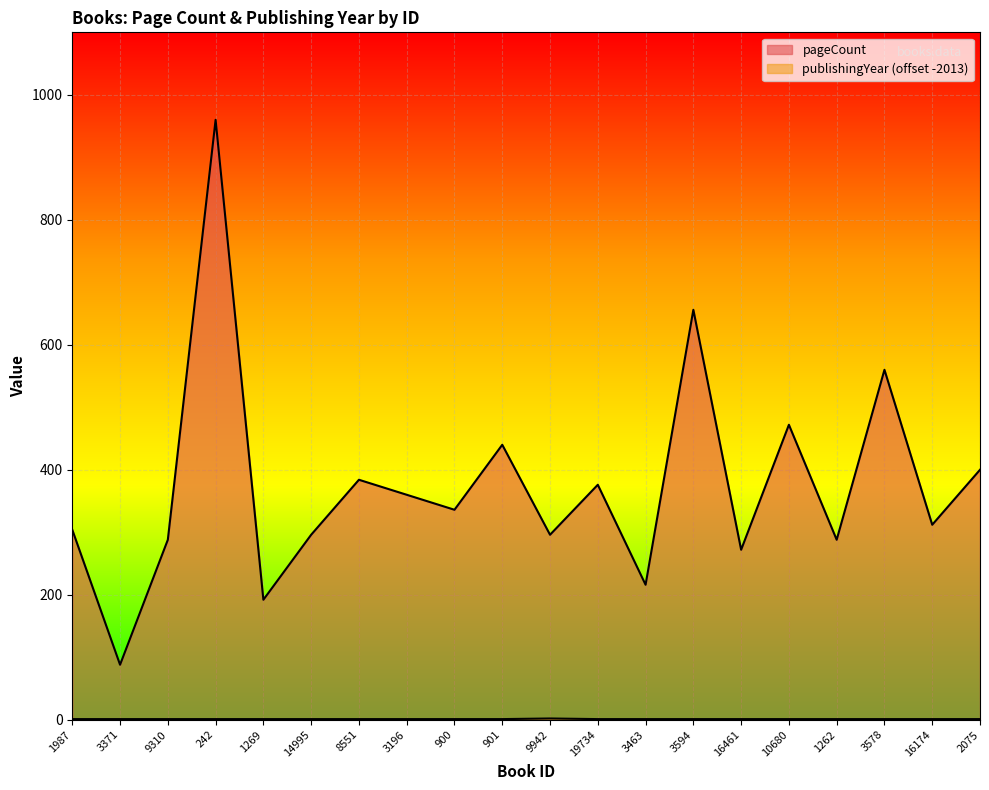

Reading left to right, transcribe all the data shown in this chart.

pageCount: 304	88	288	960	192	296	384	360	336	440	296	376	216	656	272	472	288	560	312	400
publishingYear: 1	1	1	1	1	1	1	1	1	1	2	1	1	1	1	1	1	1	1	1